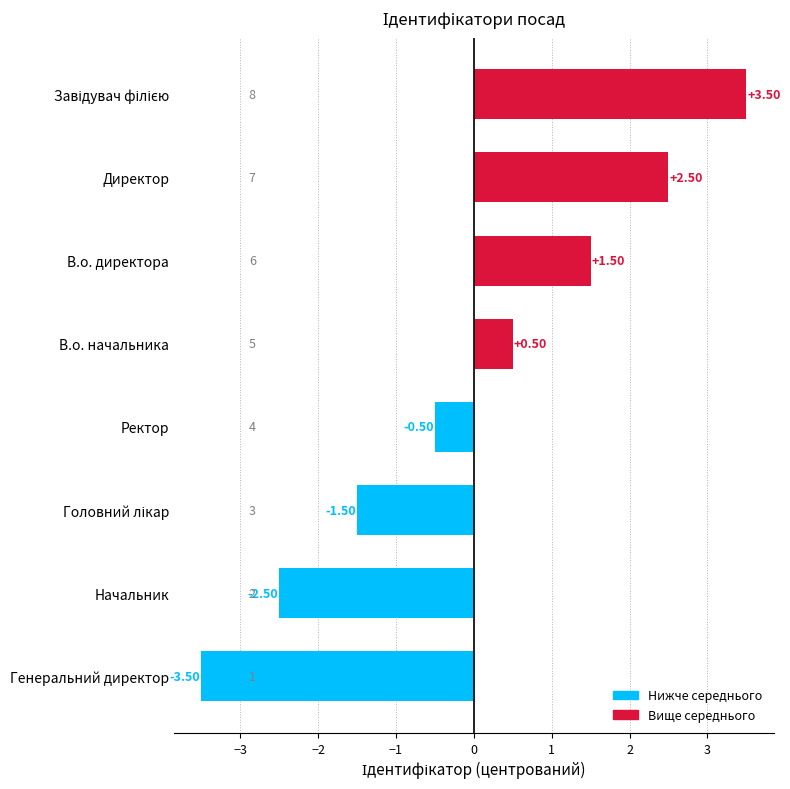

Where is the data nearest to the value 0?

Ректор